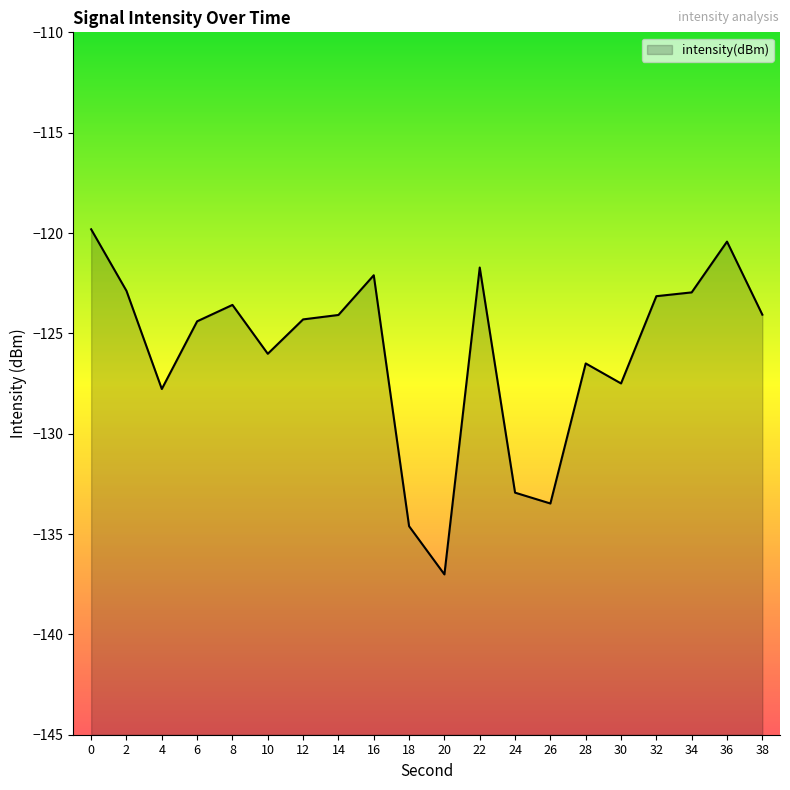

Where is the first local maximum?

8